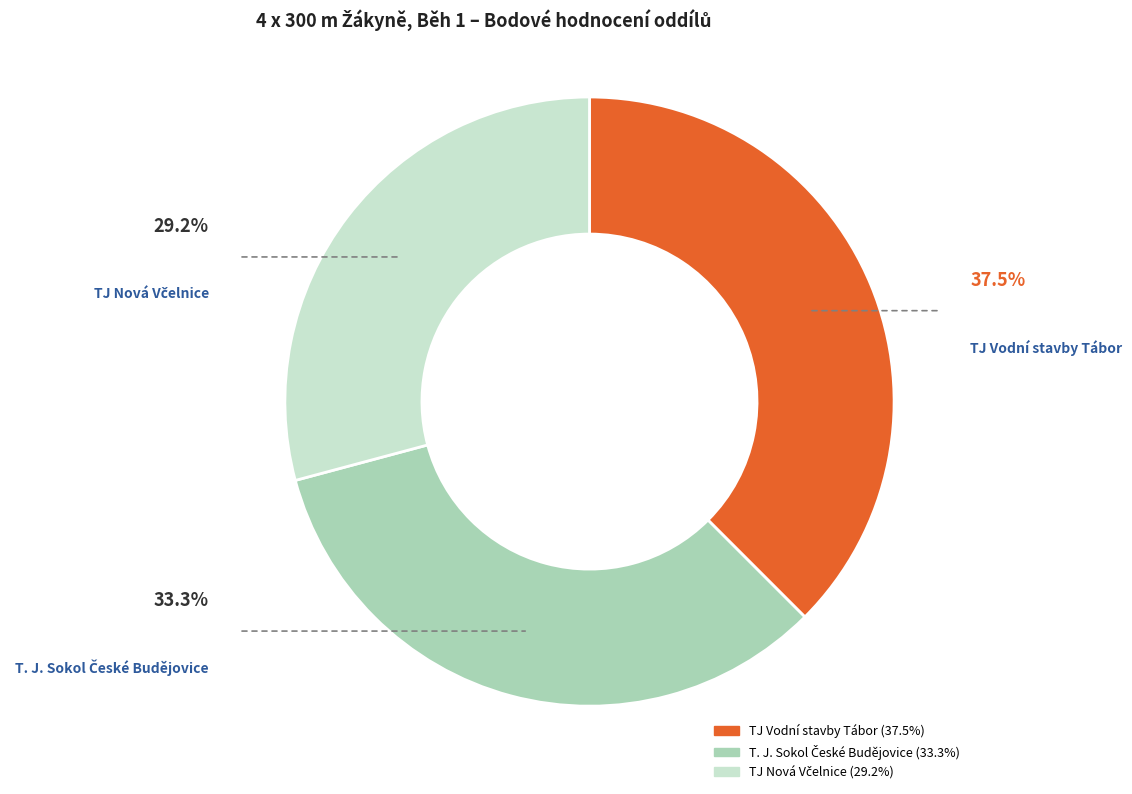

What portion of the pie excludes TJ Vodní stavby Tábor?

62.5%